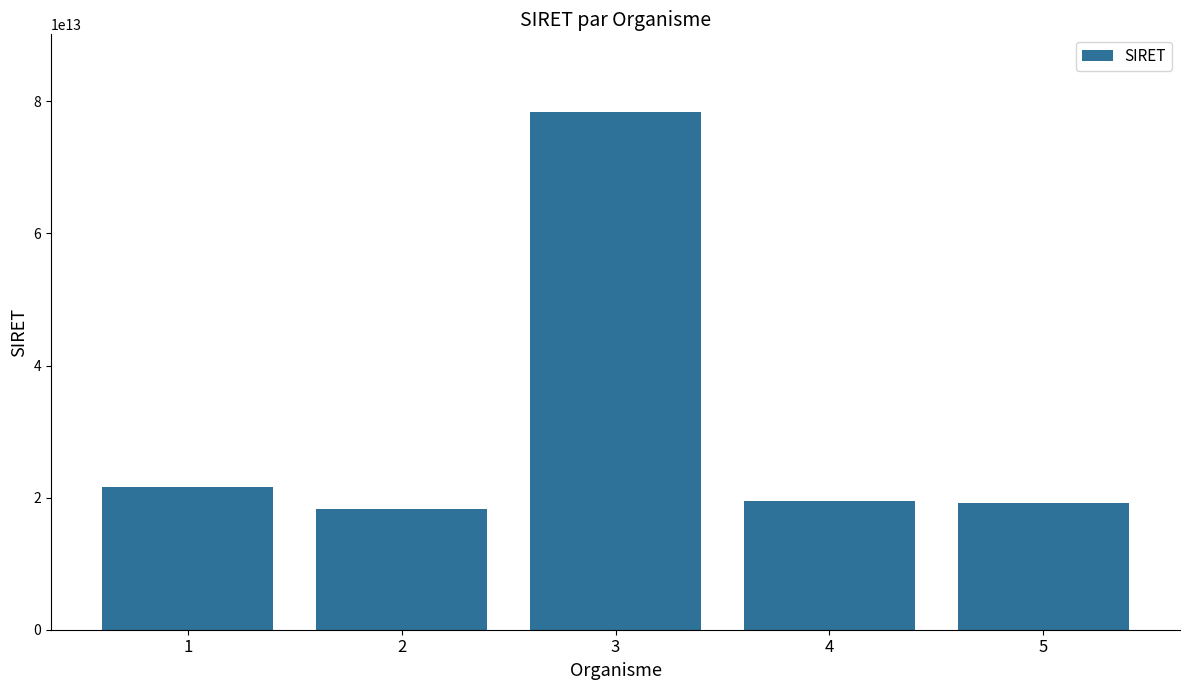

Is it true that the value at 2 is 25819376738131?

False